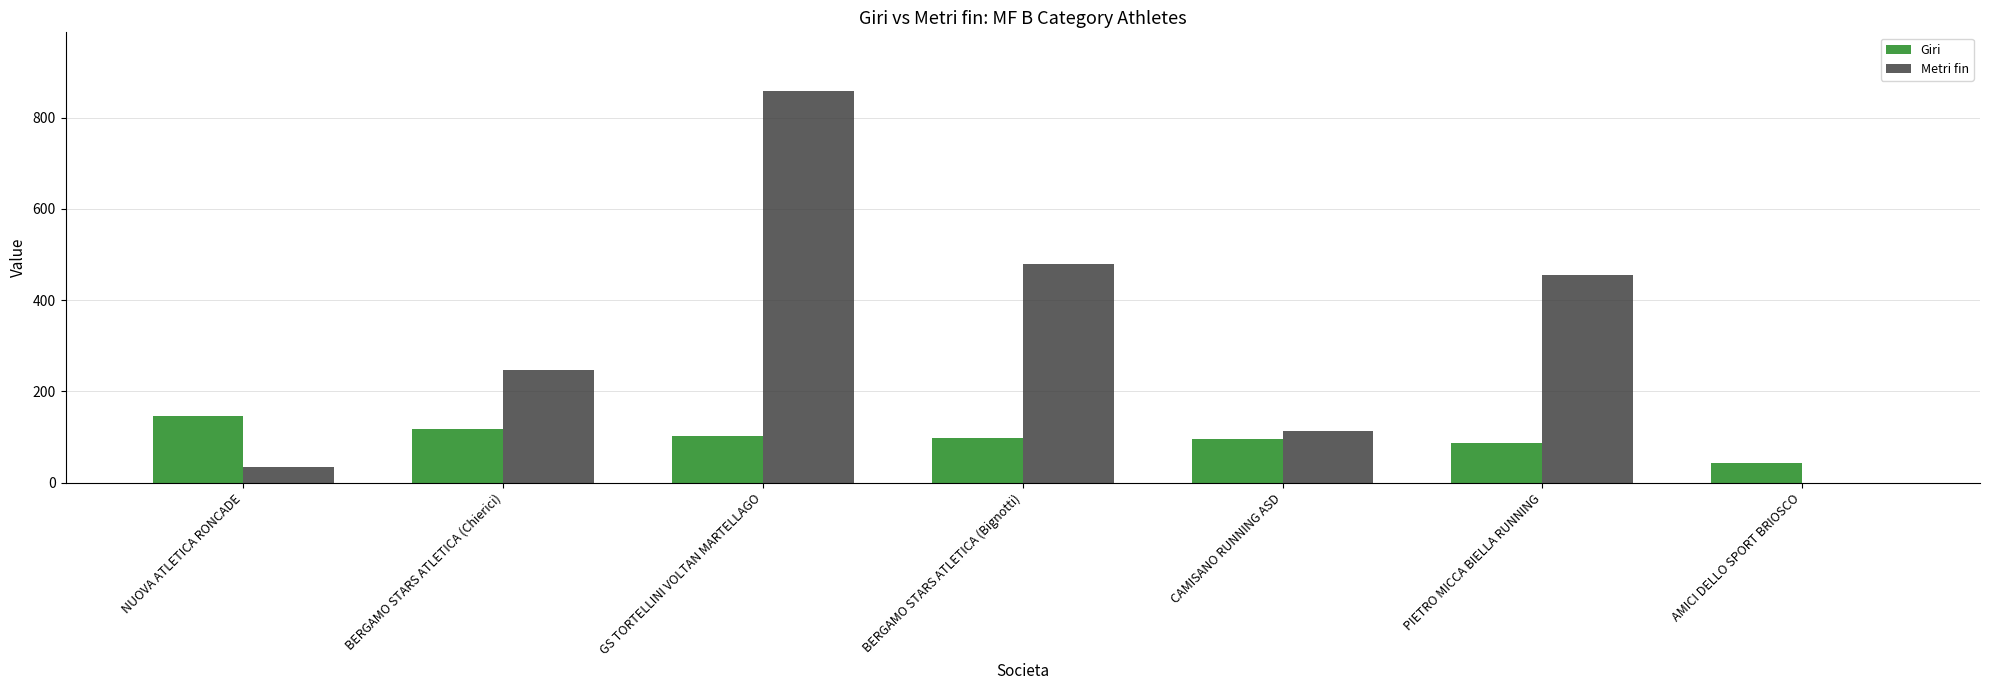

What is the sum of the Metri fin values at NUOVA ATLETICA RONCADE and BERGAMO STARS ATLETICA (Bignotti)?

514